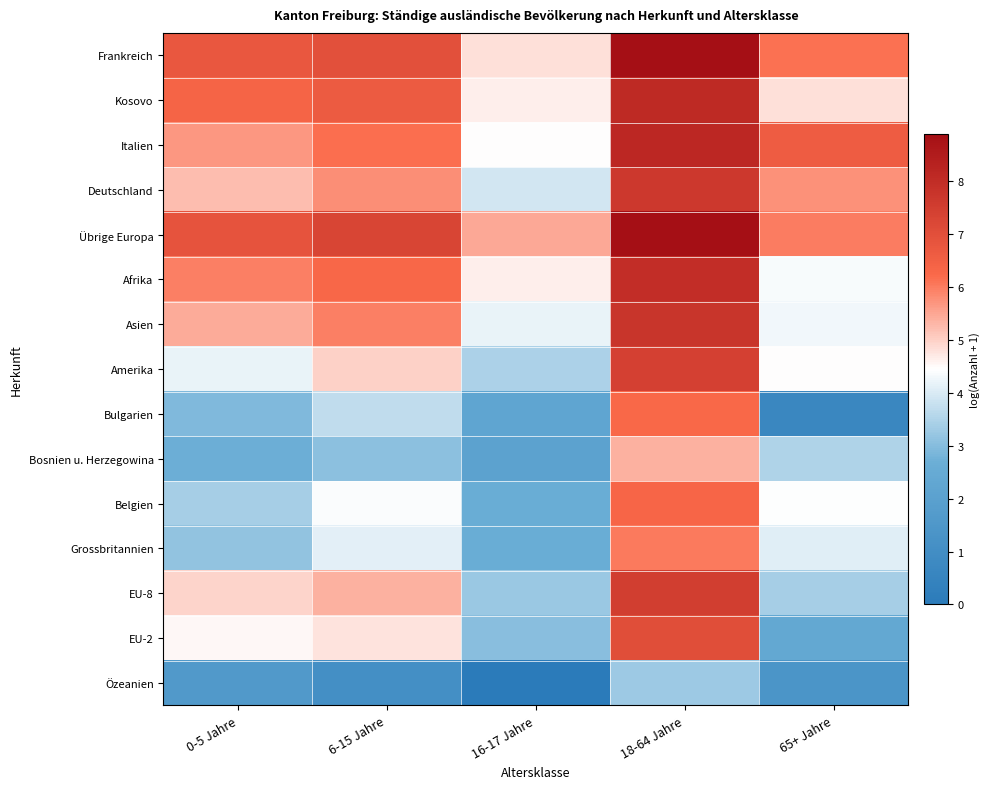

List the series in order of their peak value, highest first.

Frankreich, Übrige Europa, Italien, Kosovo, Afrika, Asien, Deutschland, EU-8, Amerika, EU-2, Belgien, Bulgarien, Grossbritannien, Bosnien u. Herzegowina, Özeanien